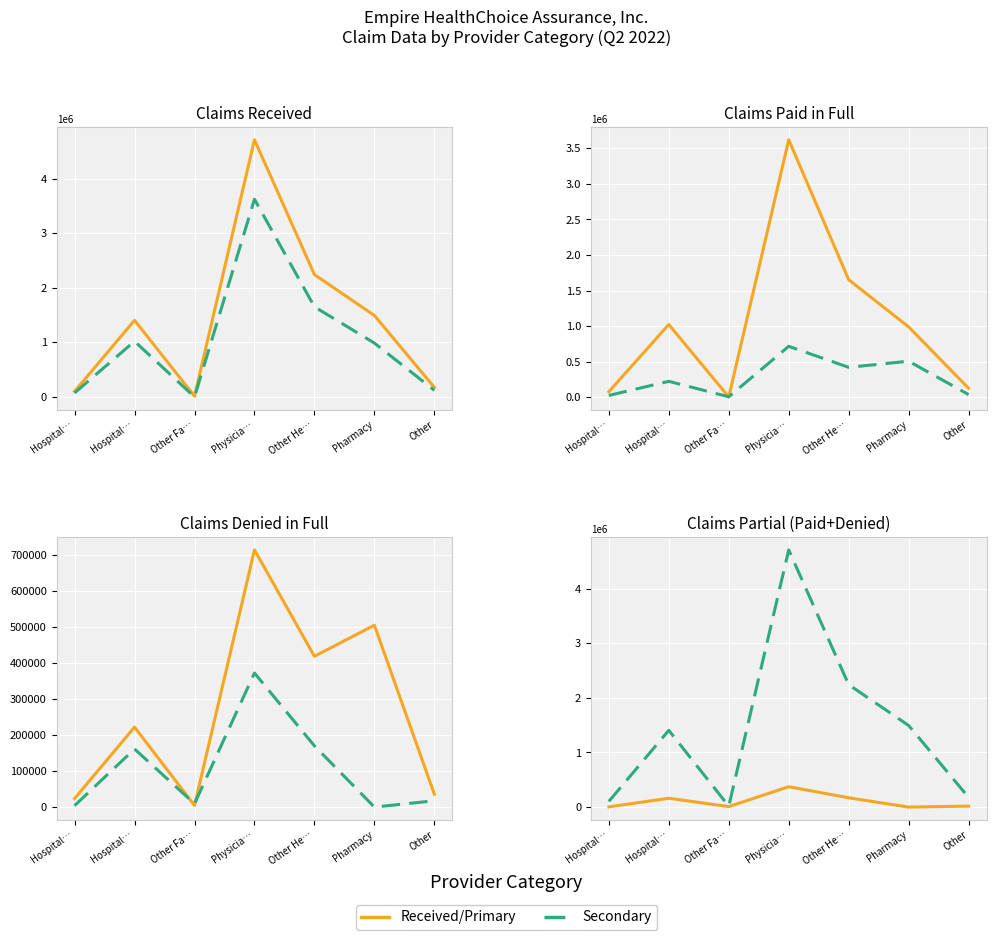

Which has a higher value, Physicia… or Pharmacy?

Physicia…